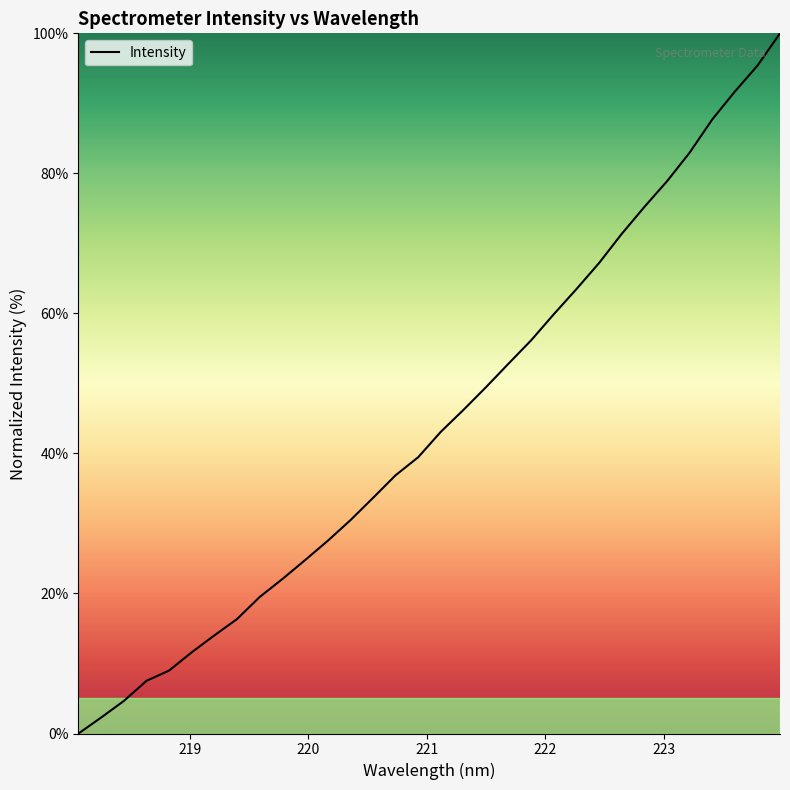

What is the difference between the maximum and minimum values?

100.0